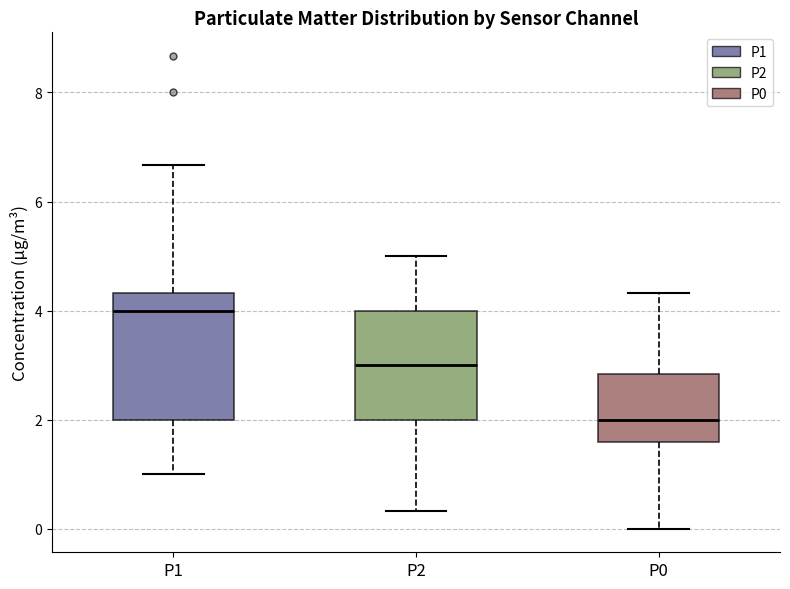

Which box has the highest median line?

P1